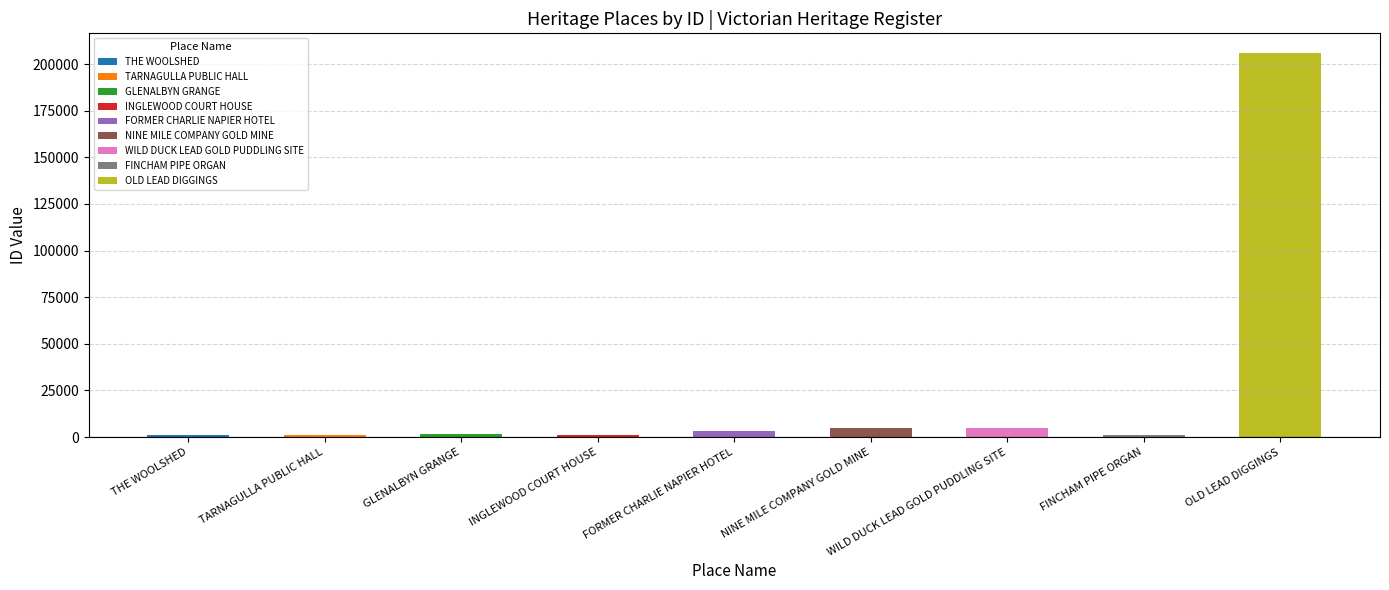

Reading left to right, transcribe all the data shown in this chart.

THE WOOLSHED=1017	TARNAGULLA PUBLIC HALL=1146	GLENALBYN GRANGE=1640	INGLEWOOD COURT HOUSE=1319	FORMER CHARLIE NAPIER HOTEL=3310	NINE MILE COMPANY GOLD MINE=5021	WILD DUCK LEAD GOLD PUDDLING SITE=4976	FINCHAM PIPE ORGAN=1288	OLD LEAD DIGGINGS=206182